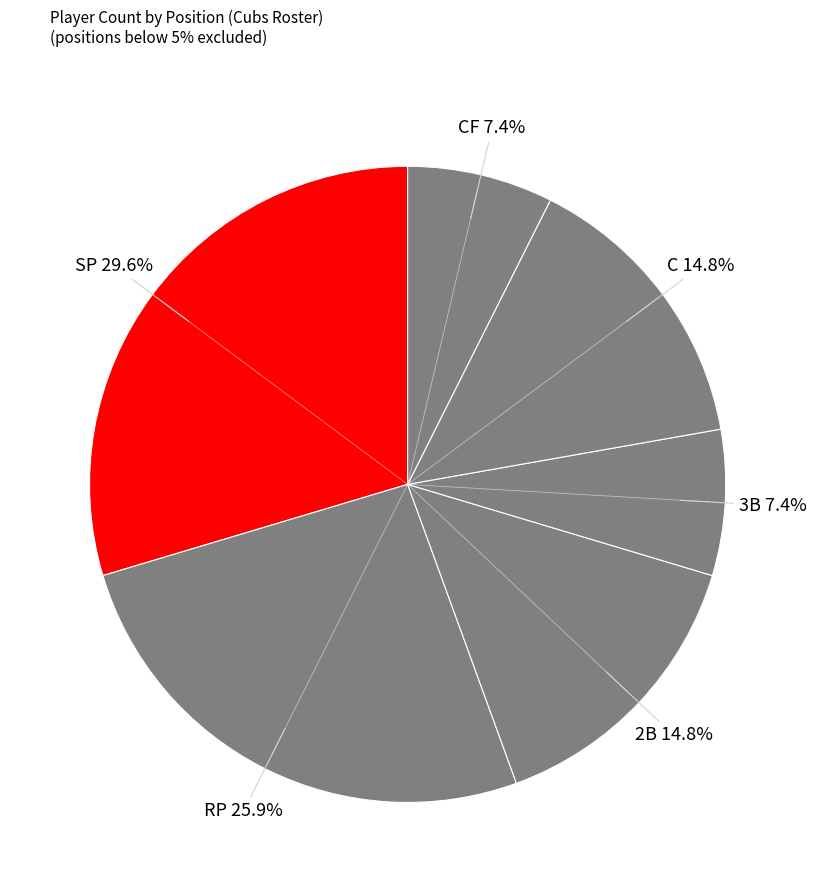

How many segments does this pie chart have?

6